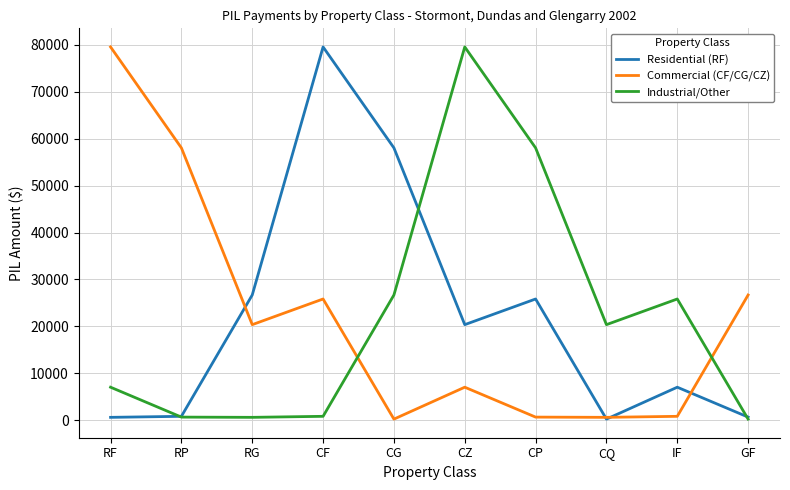

What is the highest value of the Industrial/Other series?

79555.0